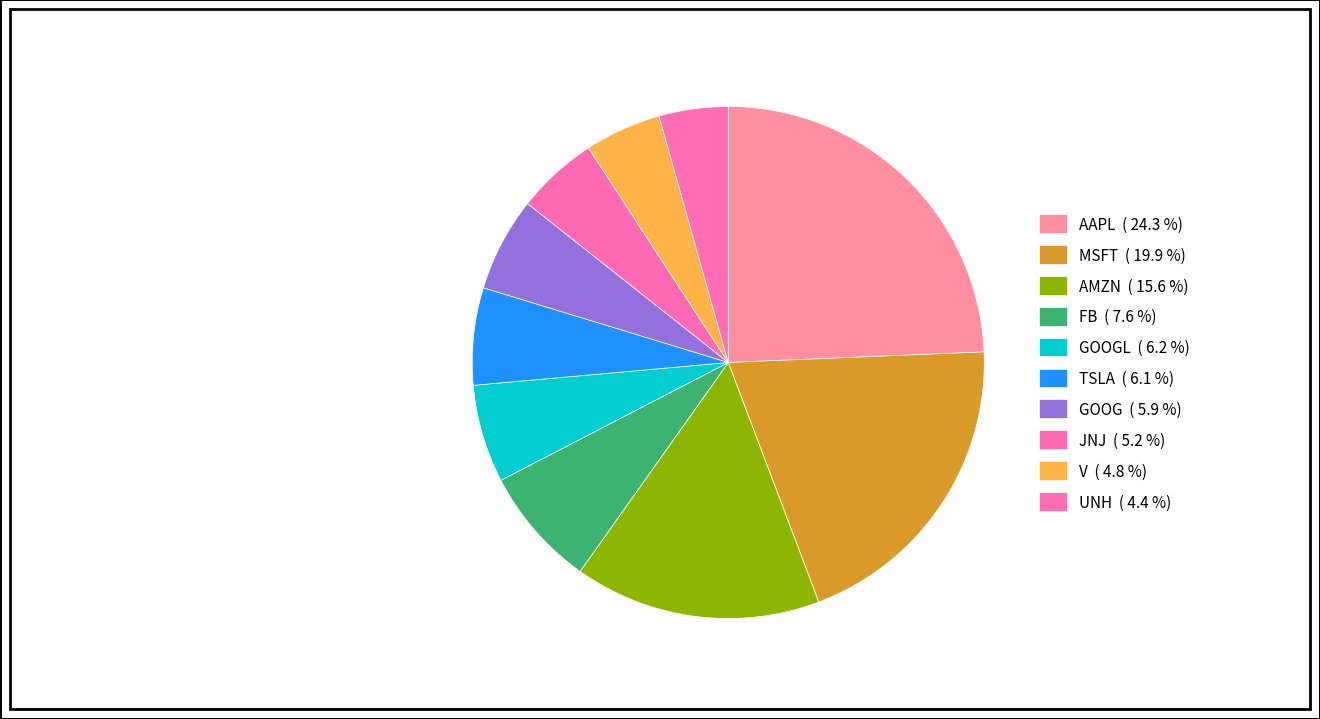

Is there any slice that represents more than half of the pie?

No